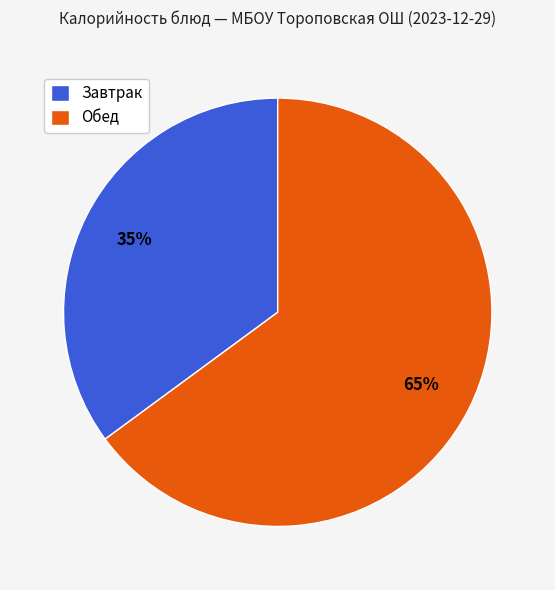

Is the sum of Завтрак and Обед greater than half?

Yes